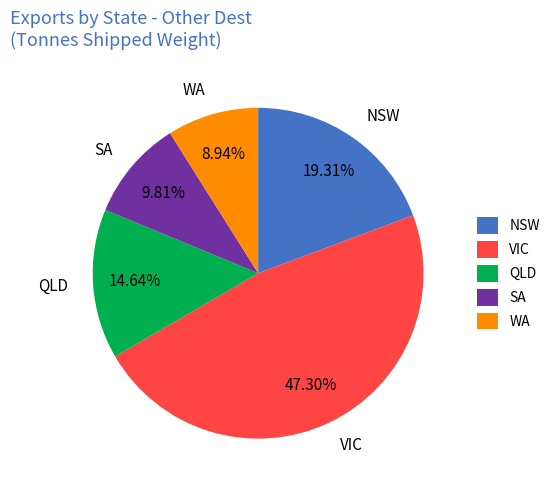

Is the sum of WA and VIC greater than half?

Yes